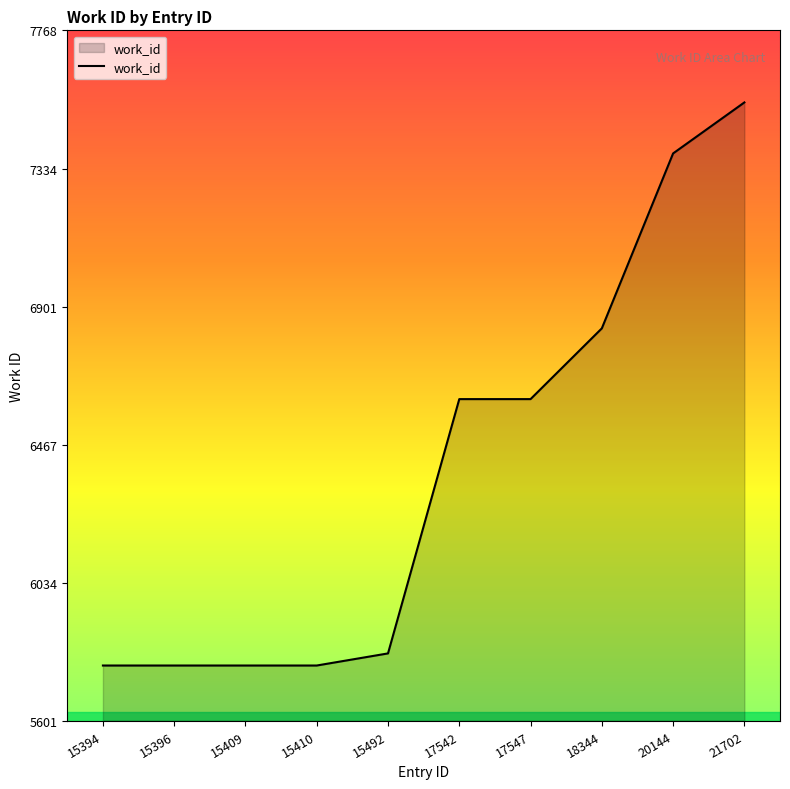

The chart shows a value of 6833 at 18344. True or false?

True